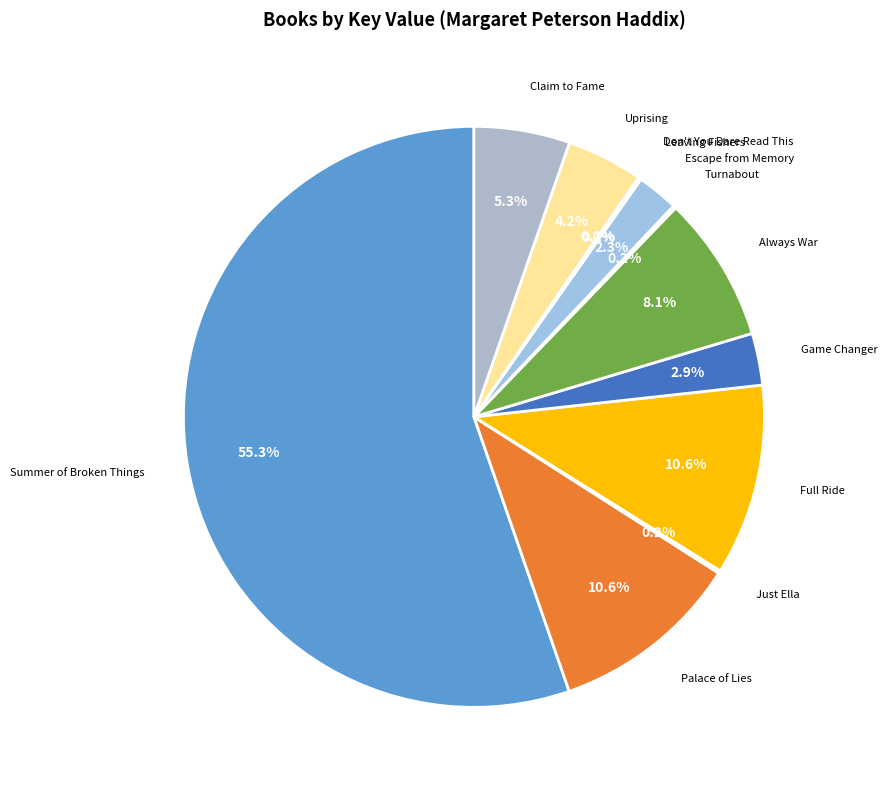

Which category accounts for the majority?

Summer of Broken Things